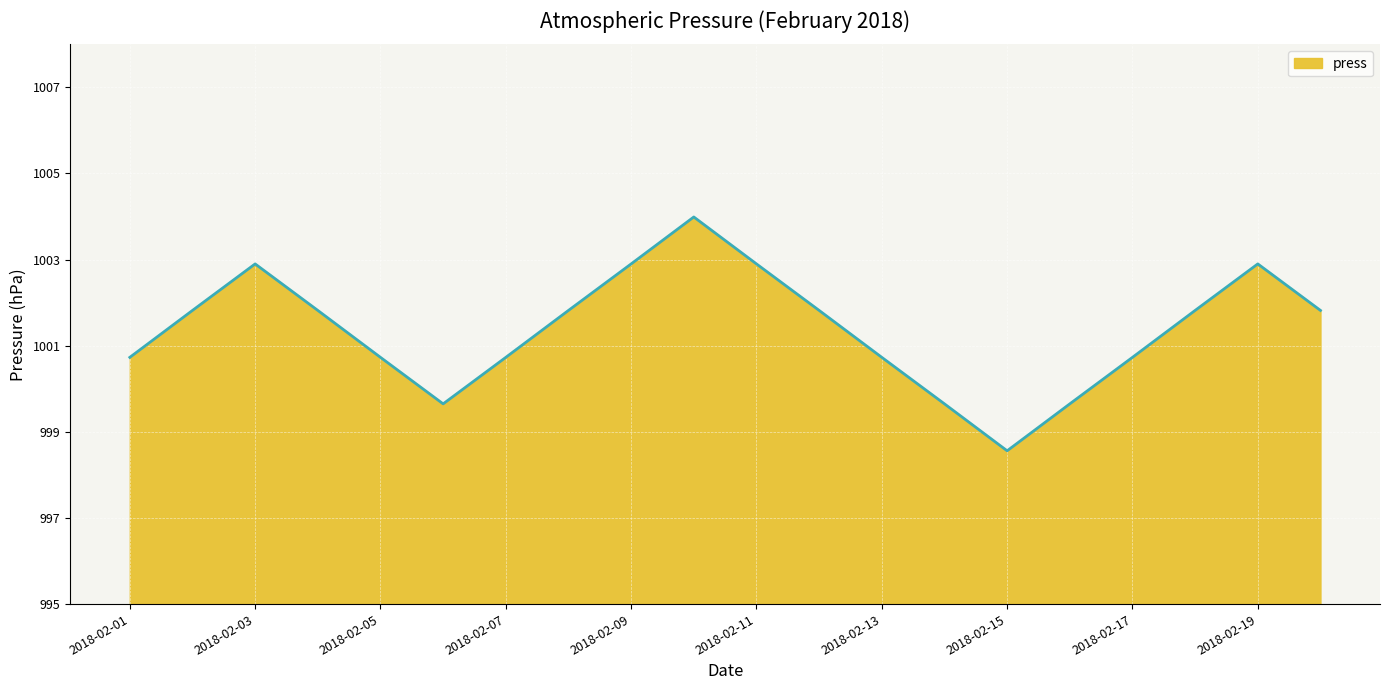

What is the minimum value shown in the chart?

998.6